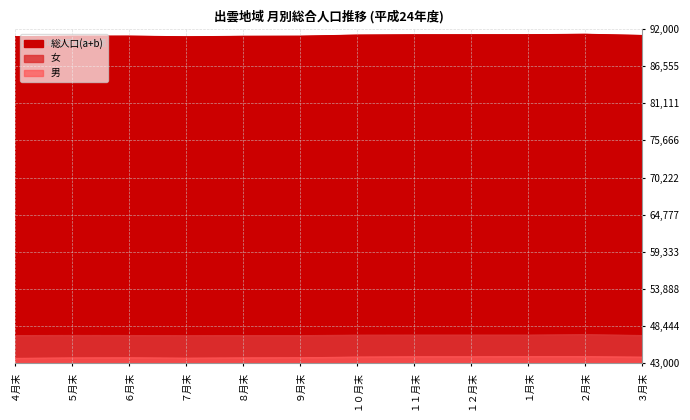

What is the smallest value displayed?

43747